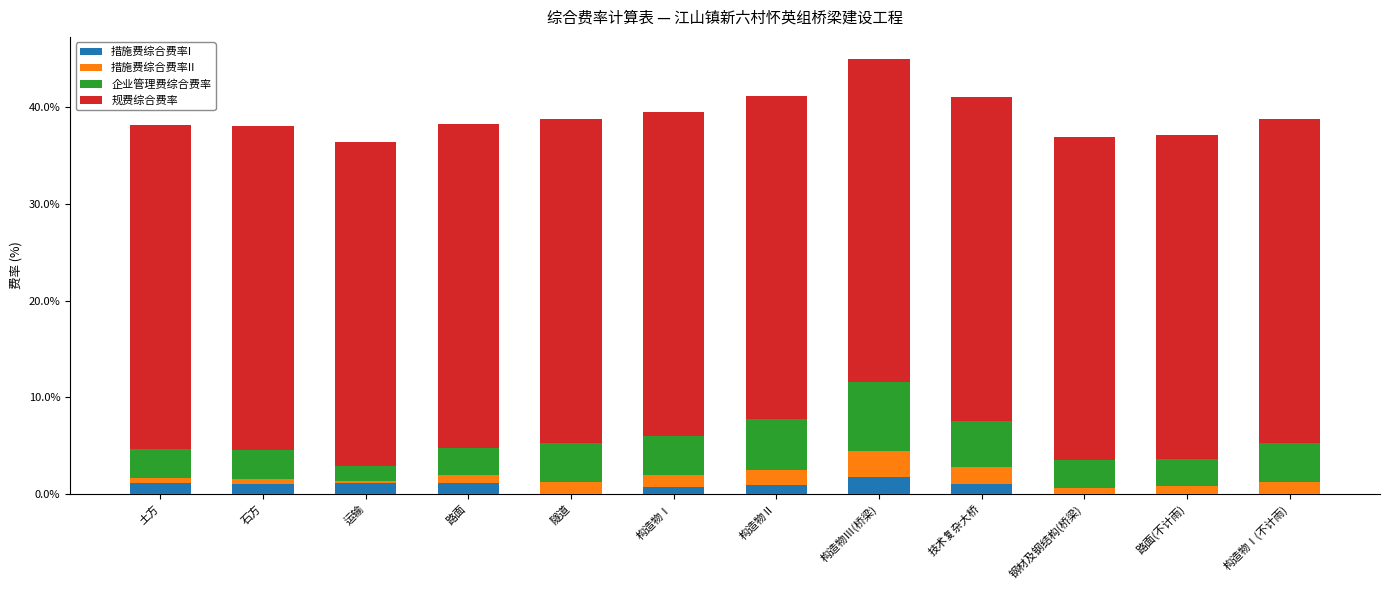

At which category is the sum across all series the highest?

构造物Ⅲ(桥梁)